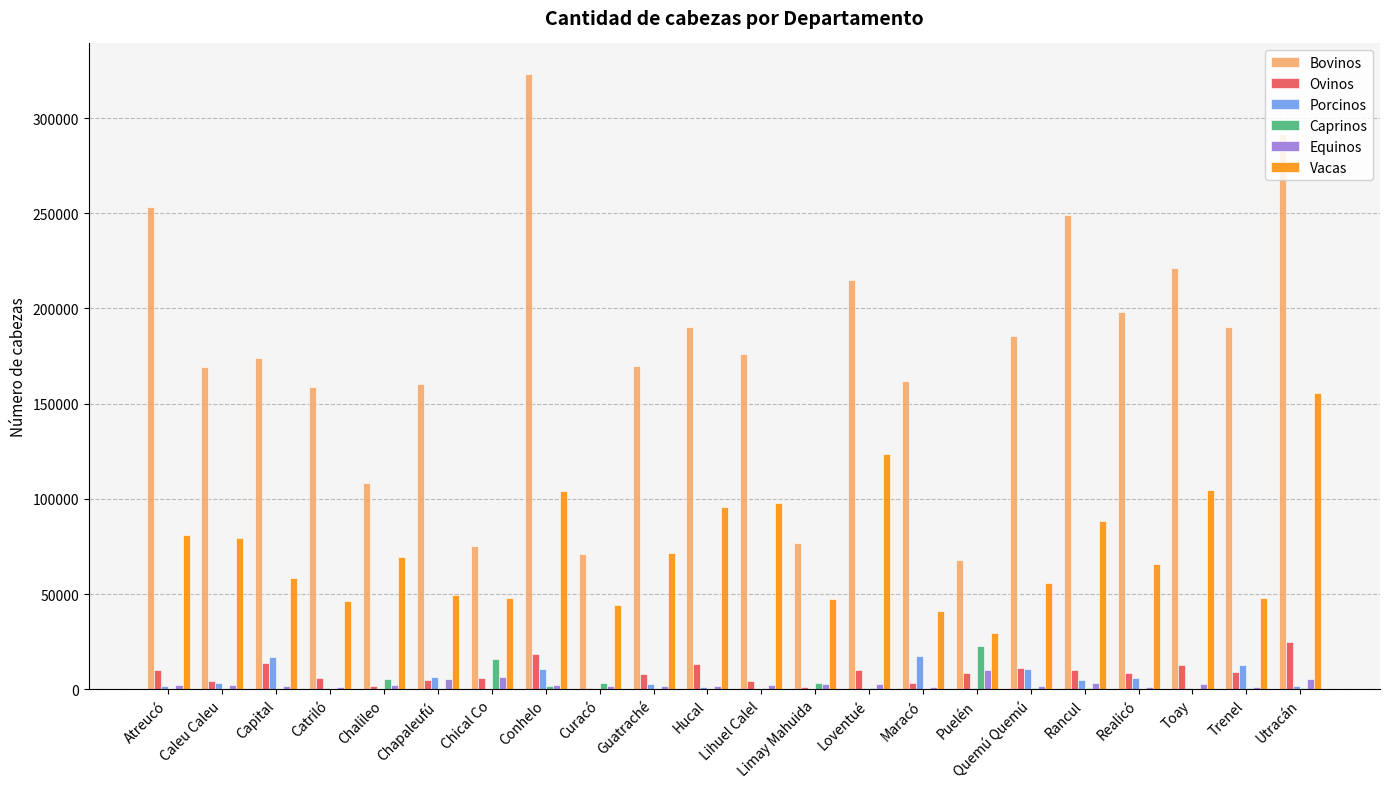

Which category has the highest value across all series?

Conhelo